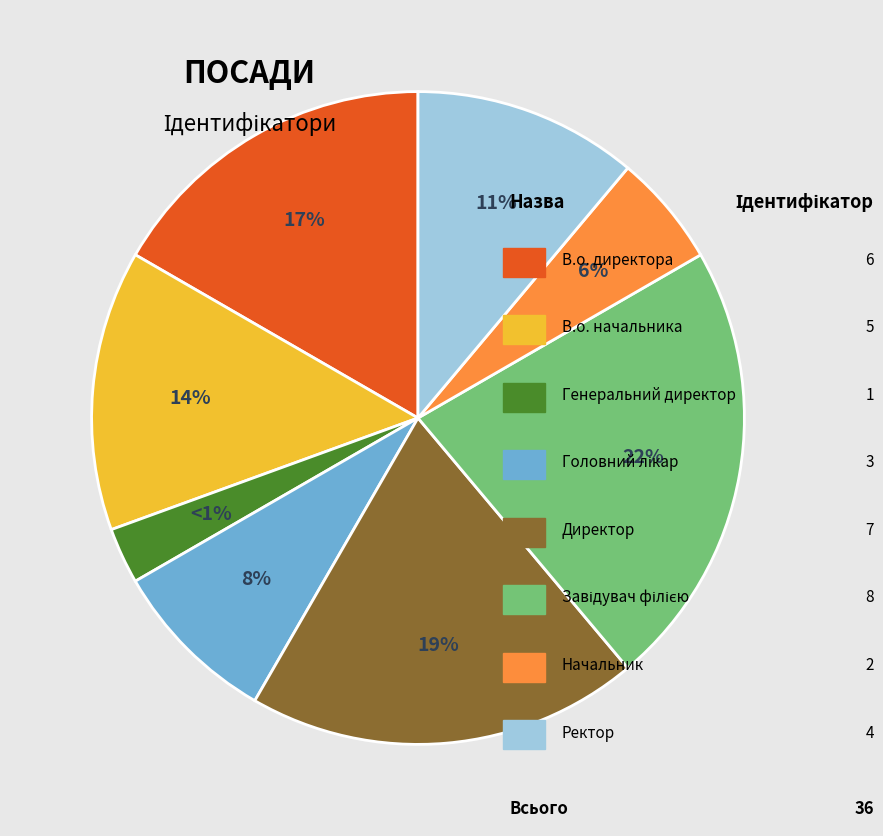

What is the change in value from Директор to Ректор?

-3